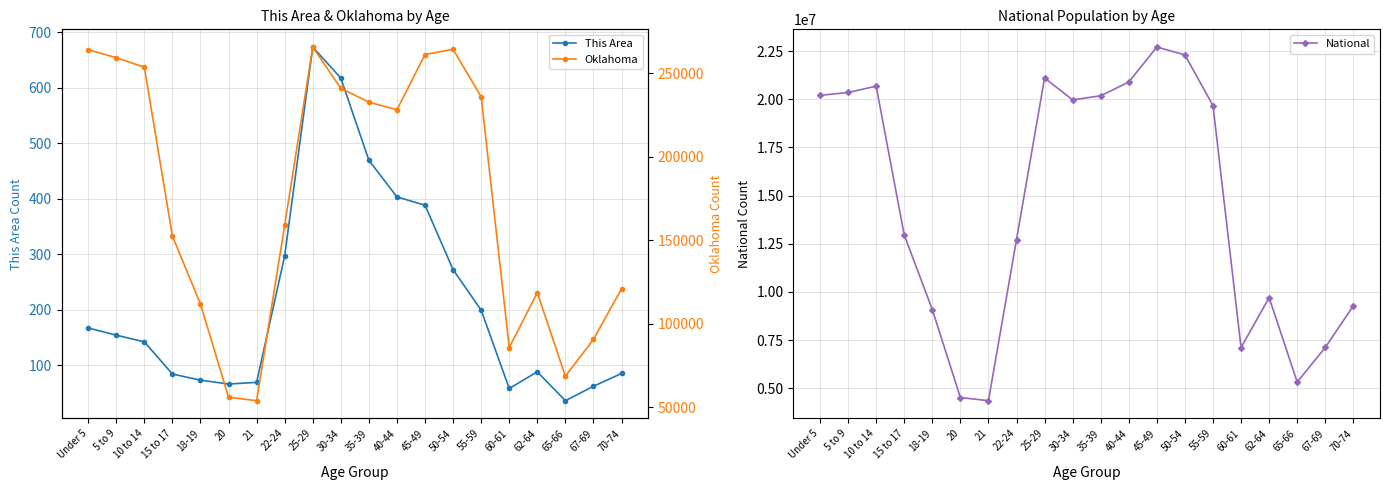

What is the maximum value shown in the chart?

22708591